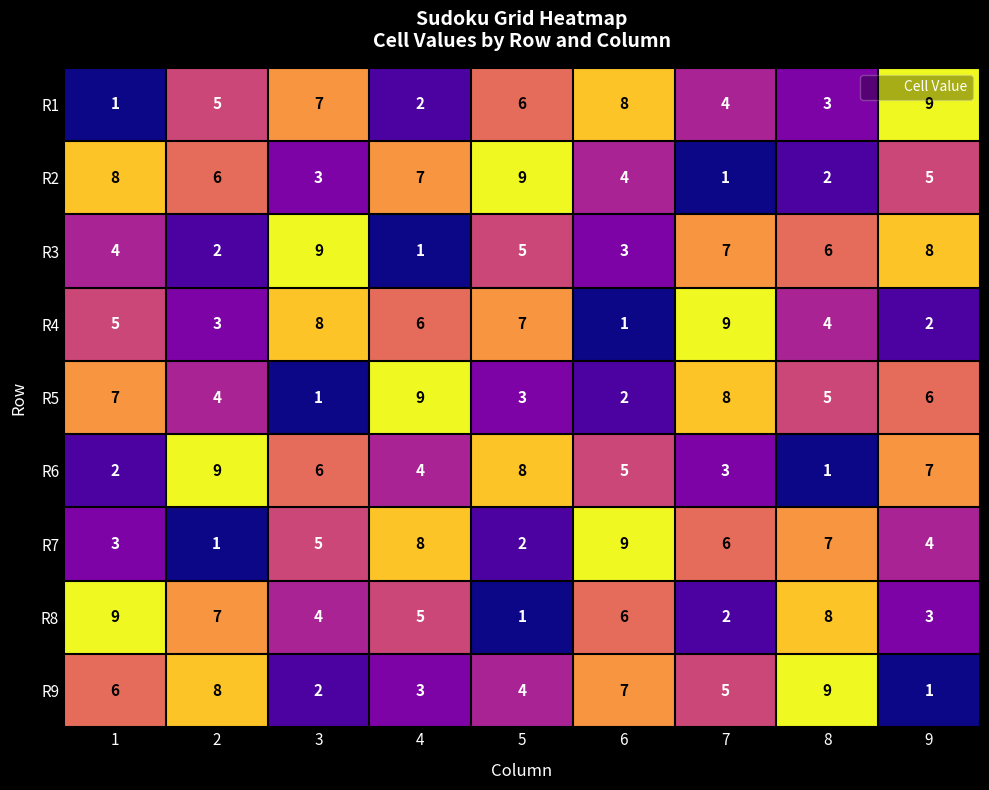

What is the spread (max minus min) of values at 5?

8